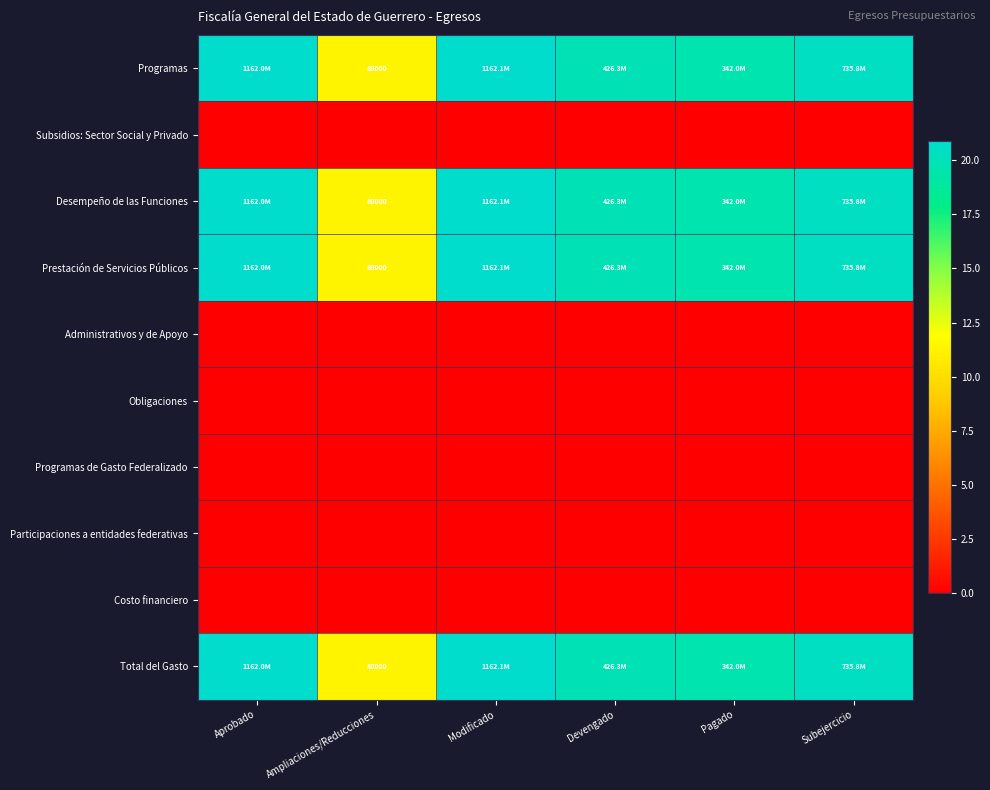

At how many categories does at least one series exceed 14?

5